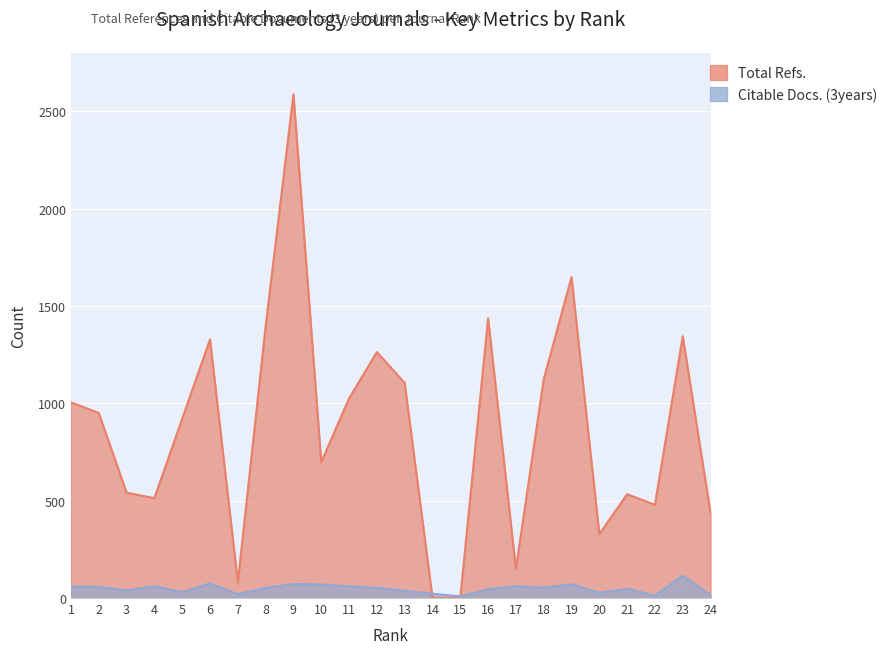

Which series has the largest total across all categories?

Total Refs.